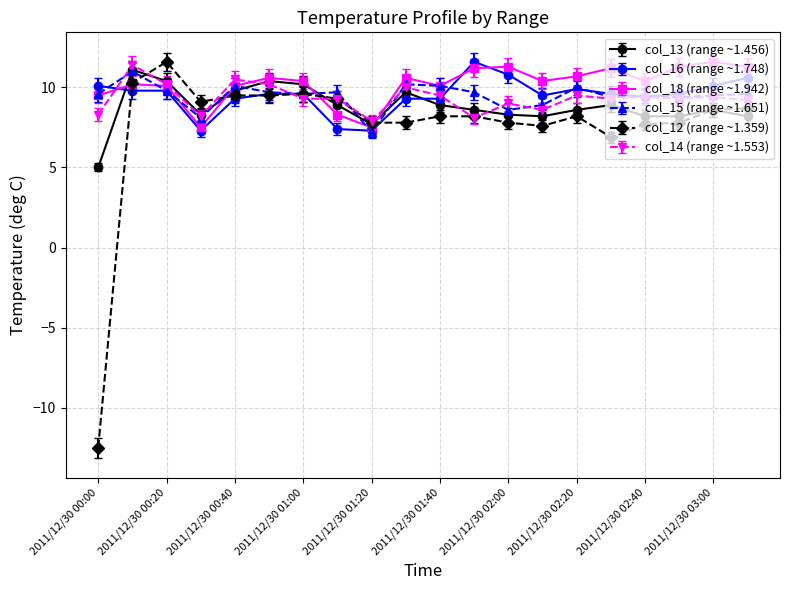

What is the minimum value for col_13 (range ~1.456)?

5.0